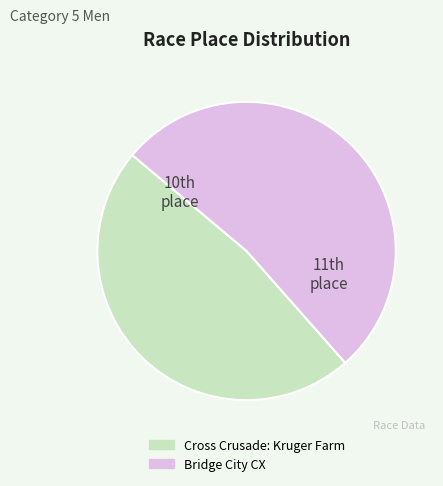

Count the number of slices in the pie.

2